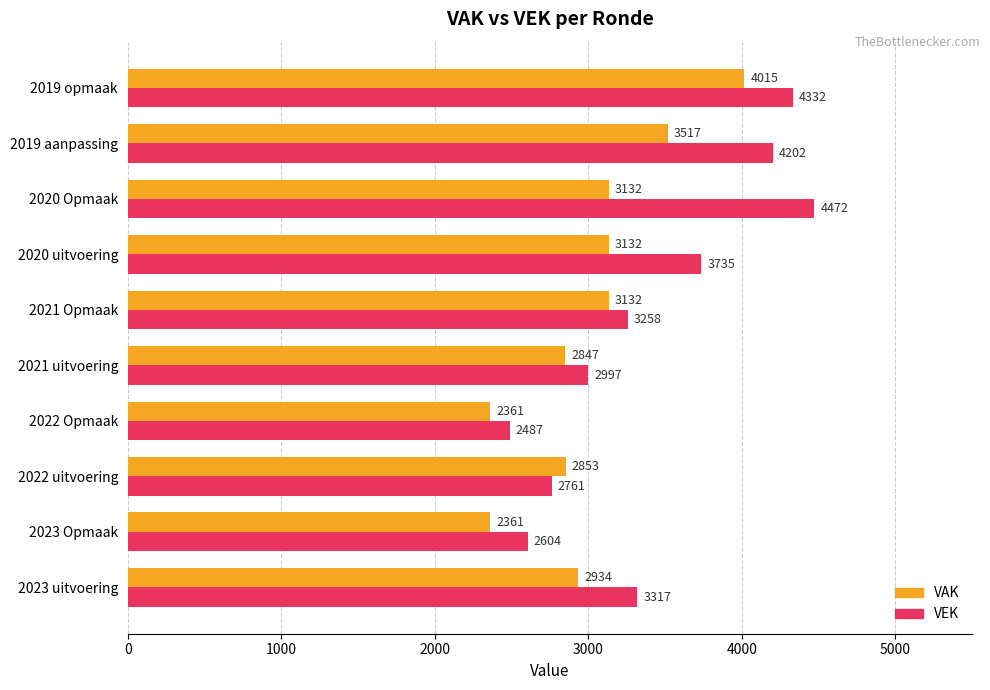

Is the value of VAK at 2019 opmaak greater than the value of VEK at 2019 opmaak?

No